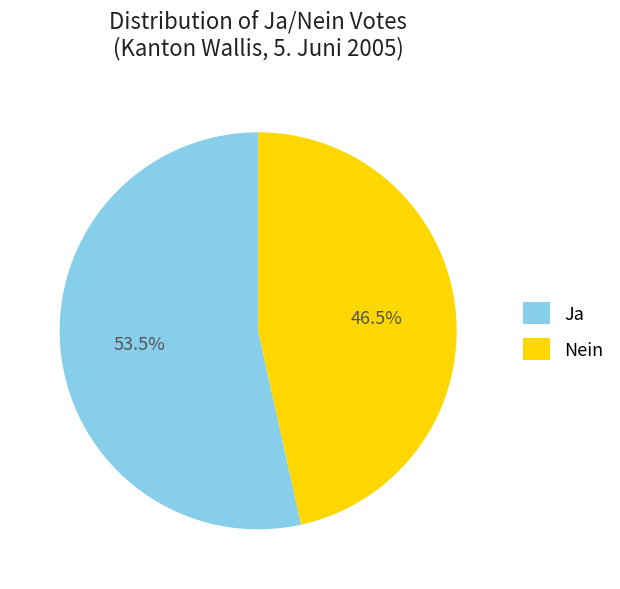

Which has a higher value, Ja or Nein?

Ja